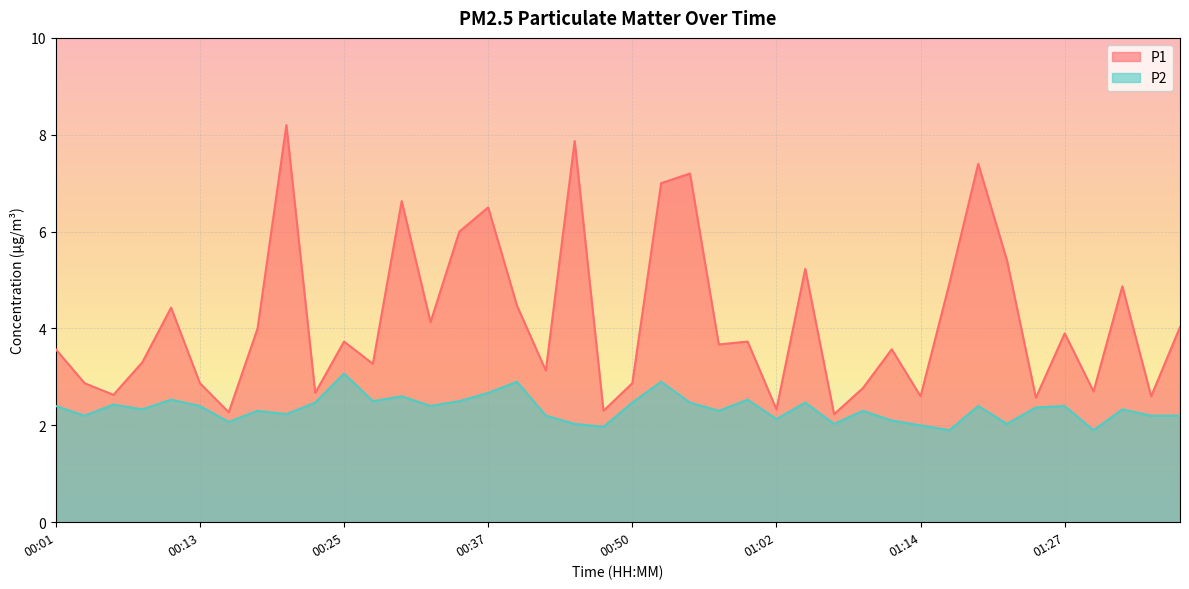

Reading left to right, extract all data points from this chart.

P1: 3.6	2.9	2.6	3.3	4.4	2.9	2.3	4.0	8.2	2.7	3.7	3.3	6.6	4.1	6.0	6.5	4.5	3.1	7.9	2.3	2.9	7.0	7.2	3.7	3.7	2.3	5.2	2.2	2.8	3.6	2.6	4.9	7.4	5.4	2.6	3.9	2.7	4.9	2.6	4.0
P2: 2.4	2.2	2.4	2.3	2.5	2.4	2.1	2.3	2.2	2.5	3.1	2.5	2.6	2.4	2.5	2.7	2.9	2.2	2.0	2.0	2.5	2.9	2.5	2.3	2.5	2.1	2.5	2.0	2.3	2.1	2.0	1.9	2.4	2.0	2.4	2.4	1.9	2.3	2.2	2.2